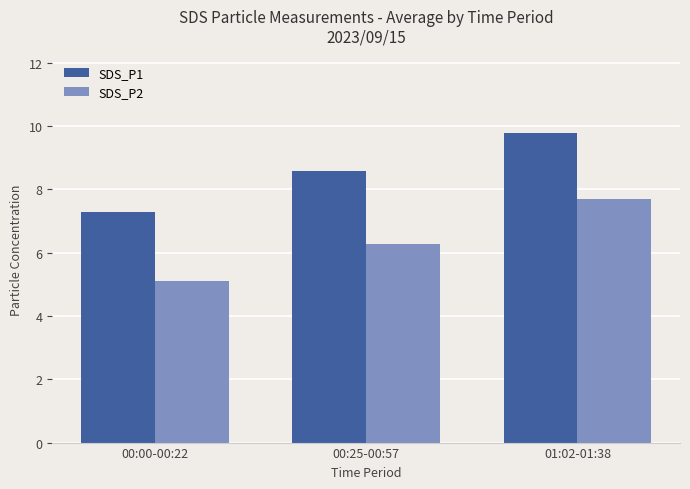

Reading left to right, what are all the values shown in this chart?

SDS_P1: 7.3	8.6	9.8
SDS_P2: 5.1	6.3	7.7